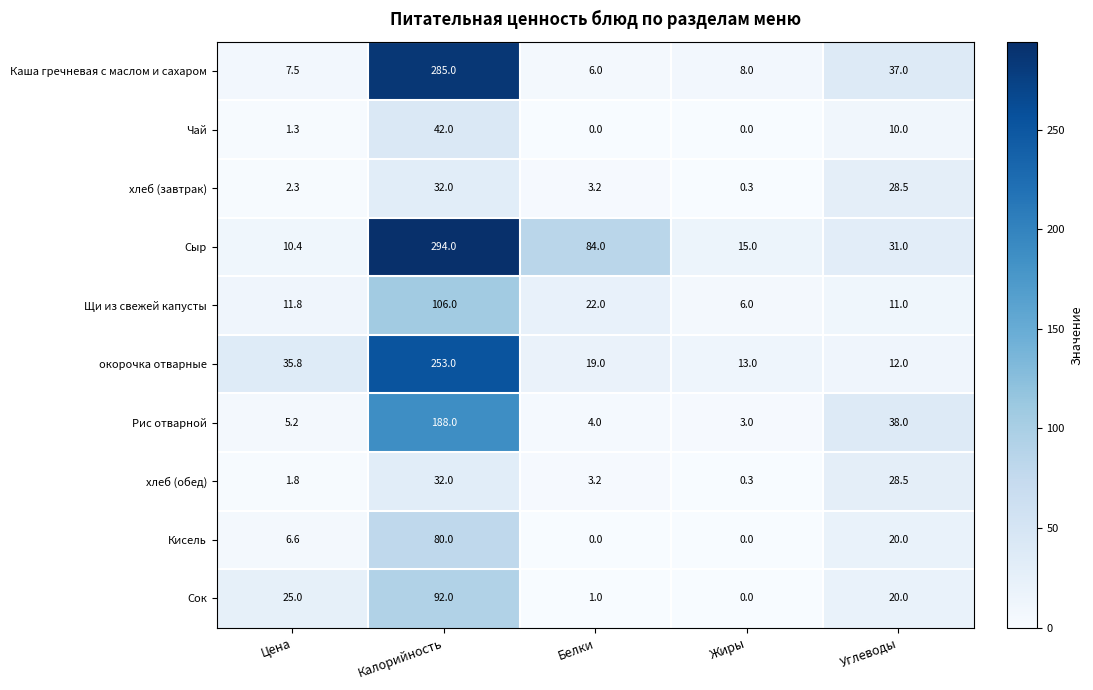

Which series has the widest spread of values?

Сыр